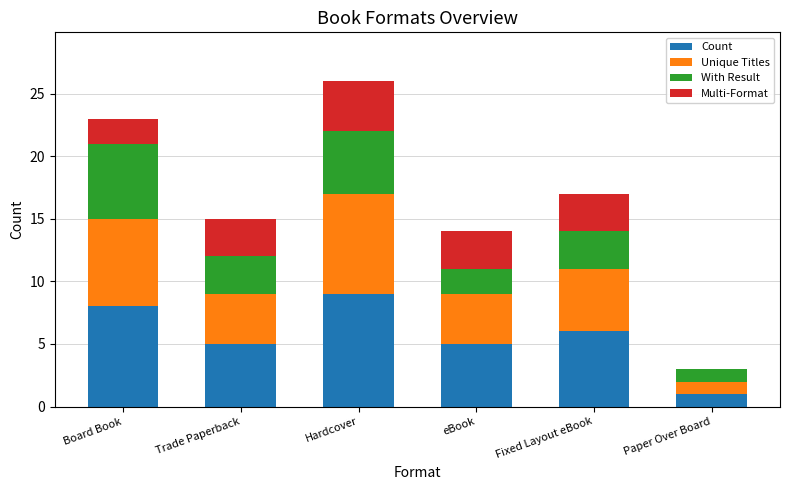

The Count series shows 9 at Hardcover. True or false?

True